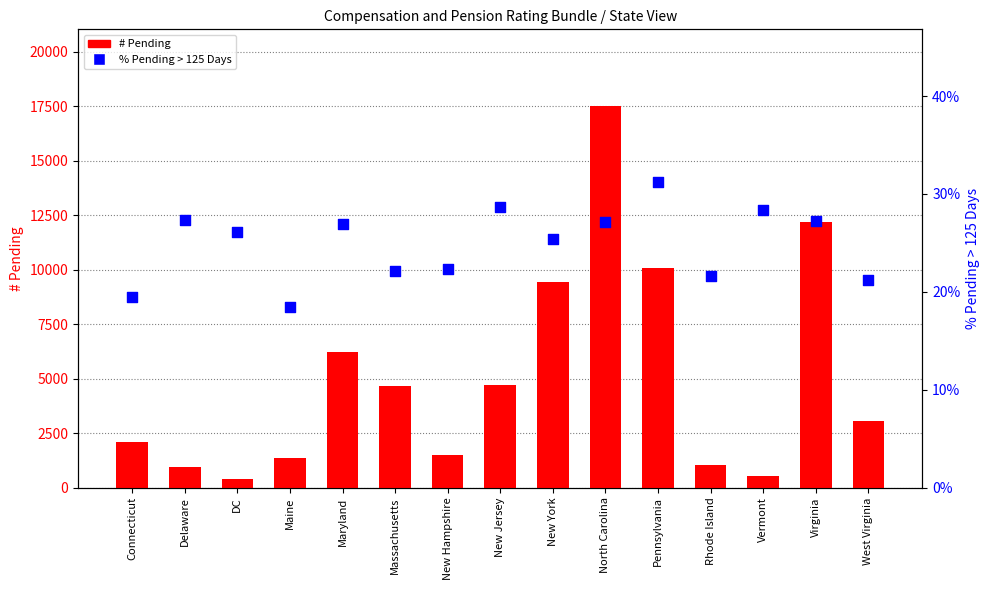

Which series has the widest spread of Y values?

# Pending